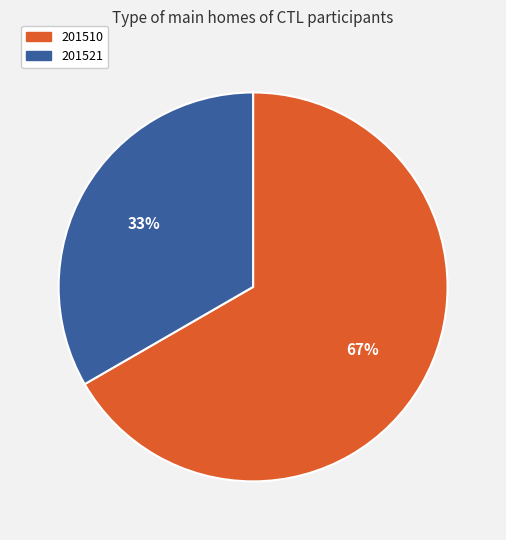

Which has a higher value, 201510 or 201521?

201510